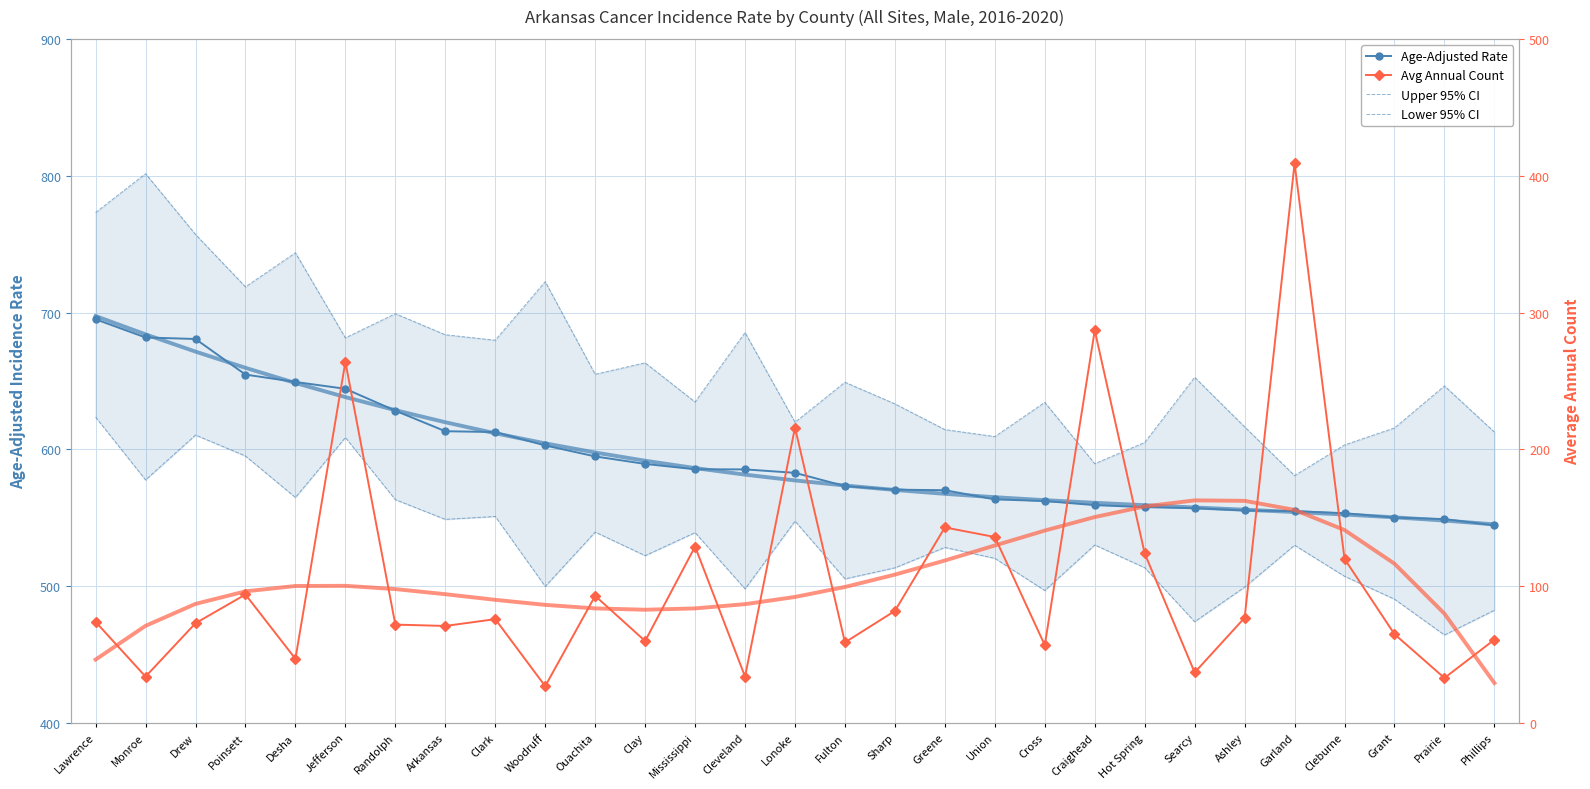

List the series in order of their peak value, lowest first.

Avg Annual Count, Lower 95% CI, Age-Adjusted Rate, Upper 95% CI